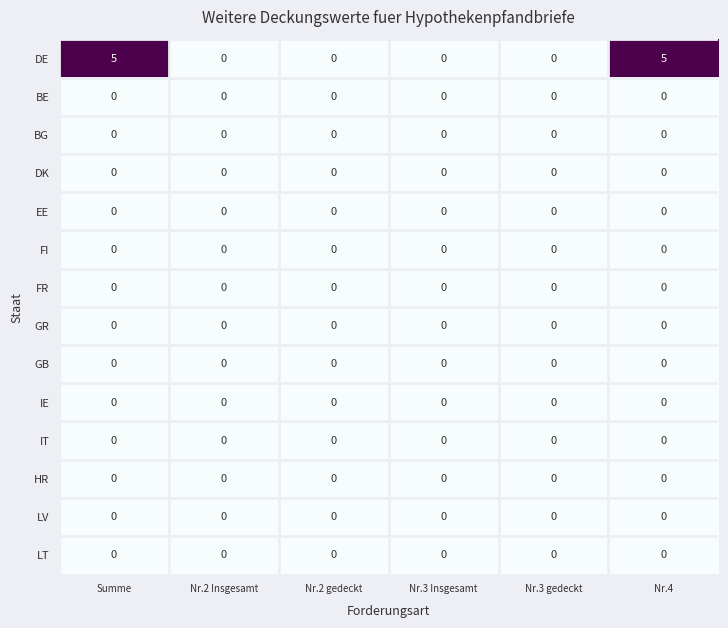

What is the total value across all series at Nr.4?

5